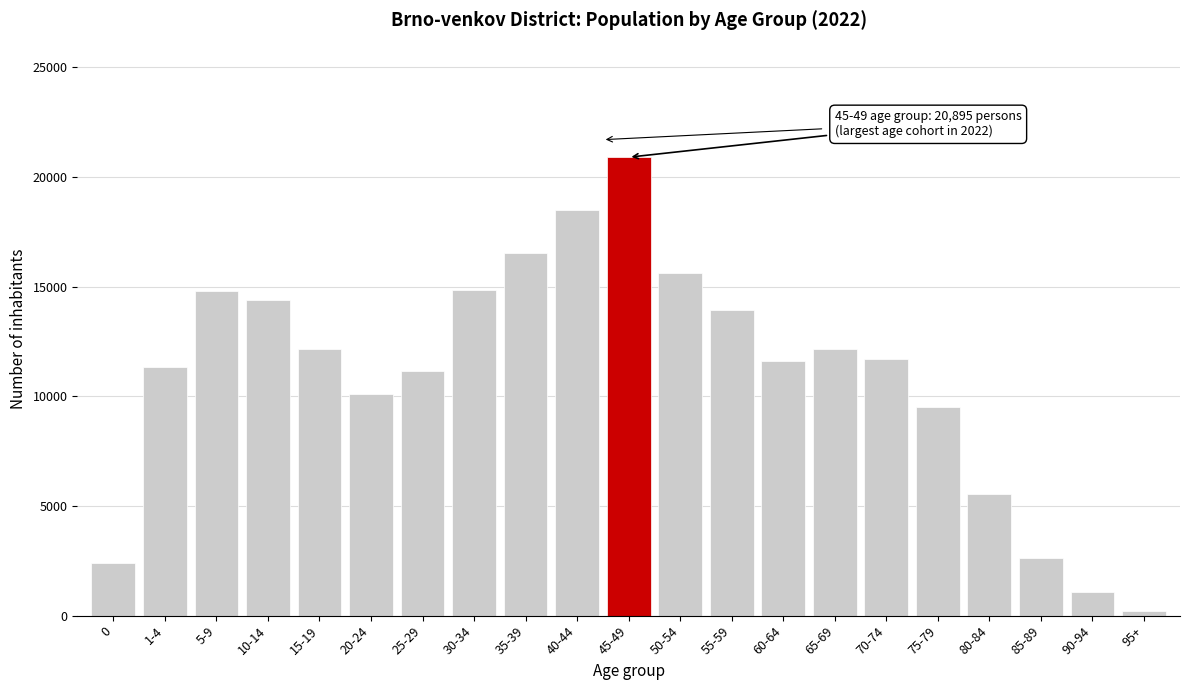

What is the label of the 1st bar from the right?

95+